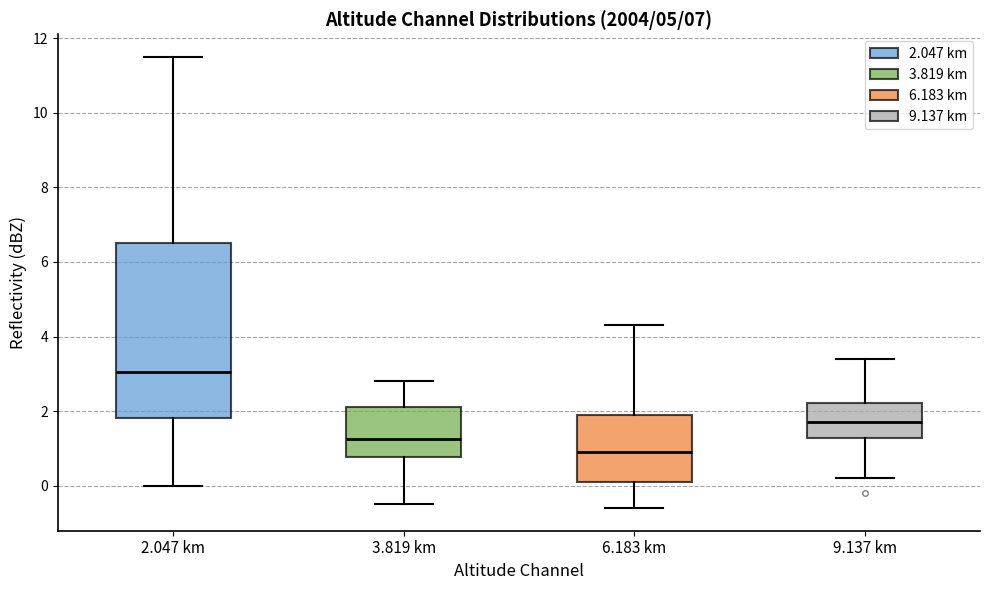

Reading left to right, read every box against the y-axis: the position of its median line, the range the box covers, and the ends of its whiskers. The values are not printed on the chart, so give them approximately, as read against the axis.

2.047 km: median 3.0, box 1.8 to 6.6, whiskers 0.0 to 11.6
3.819 km: median 1.2, box 0.8 to 2.2, whiskers -0.4 to 2.8
6.183 km: median 1.0, box 0.2 to 2.0, whiskers -0.6 to 4.4
9.137 km: median 1.8, box 1.2 to 2.2, whiskers 0.2 to 3.4